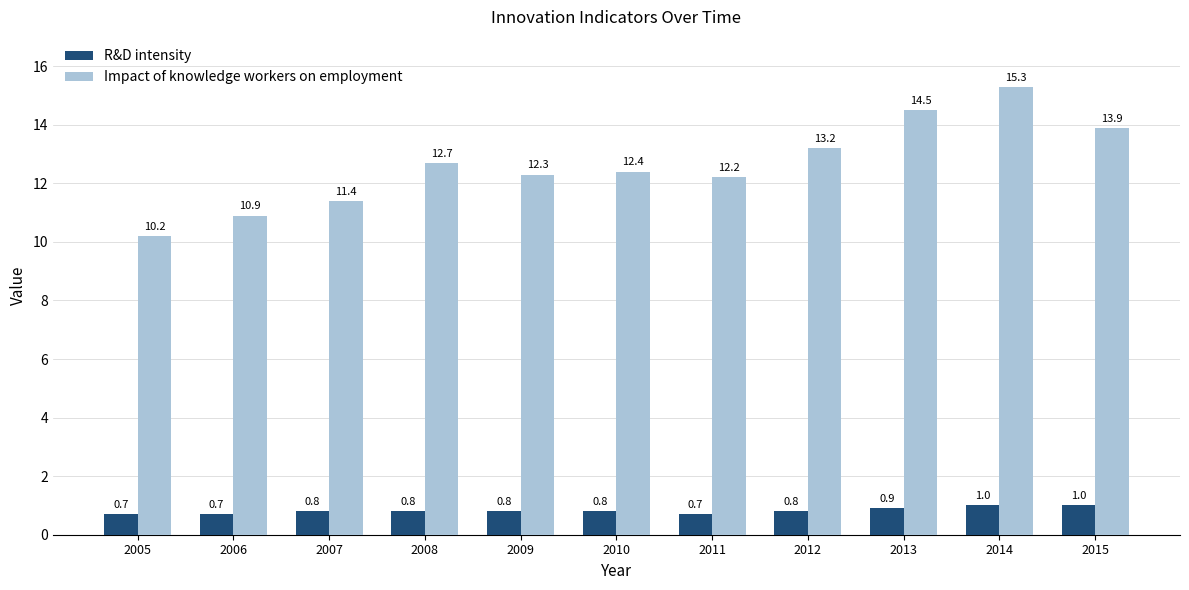

List the series in order of their peak value, lowest first.

R&D intensity, Impact of knowledge workers on employment